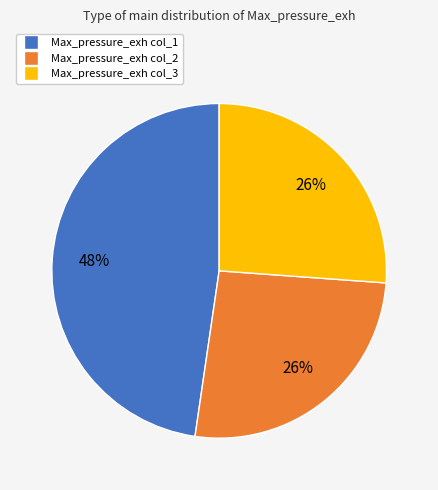

Count the number of slices in the pie.

3